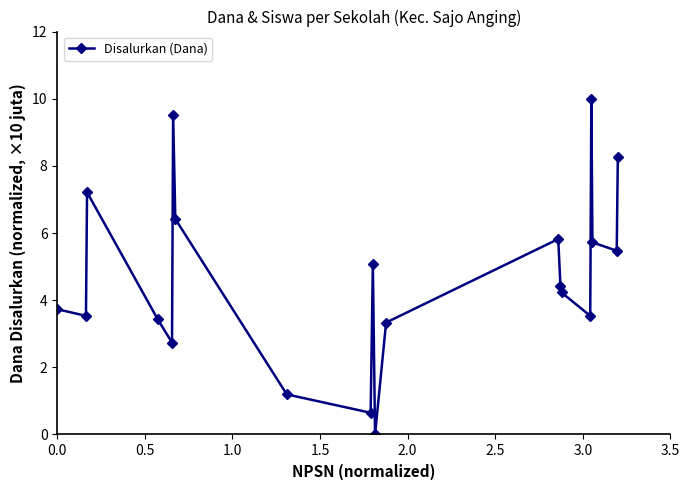

What is the average value?

4.7